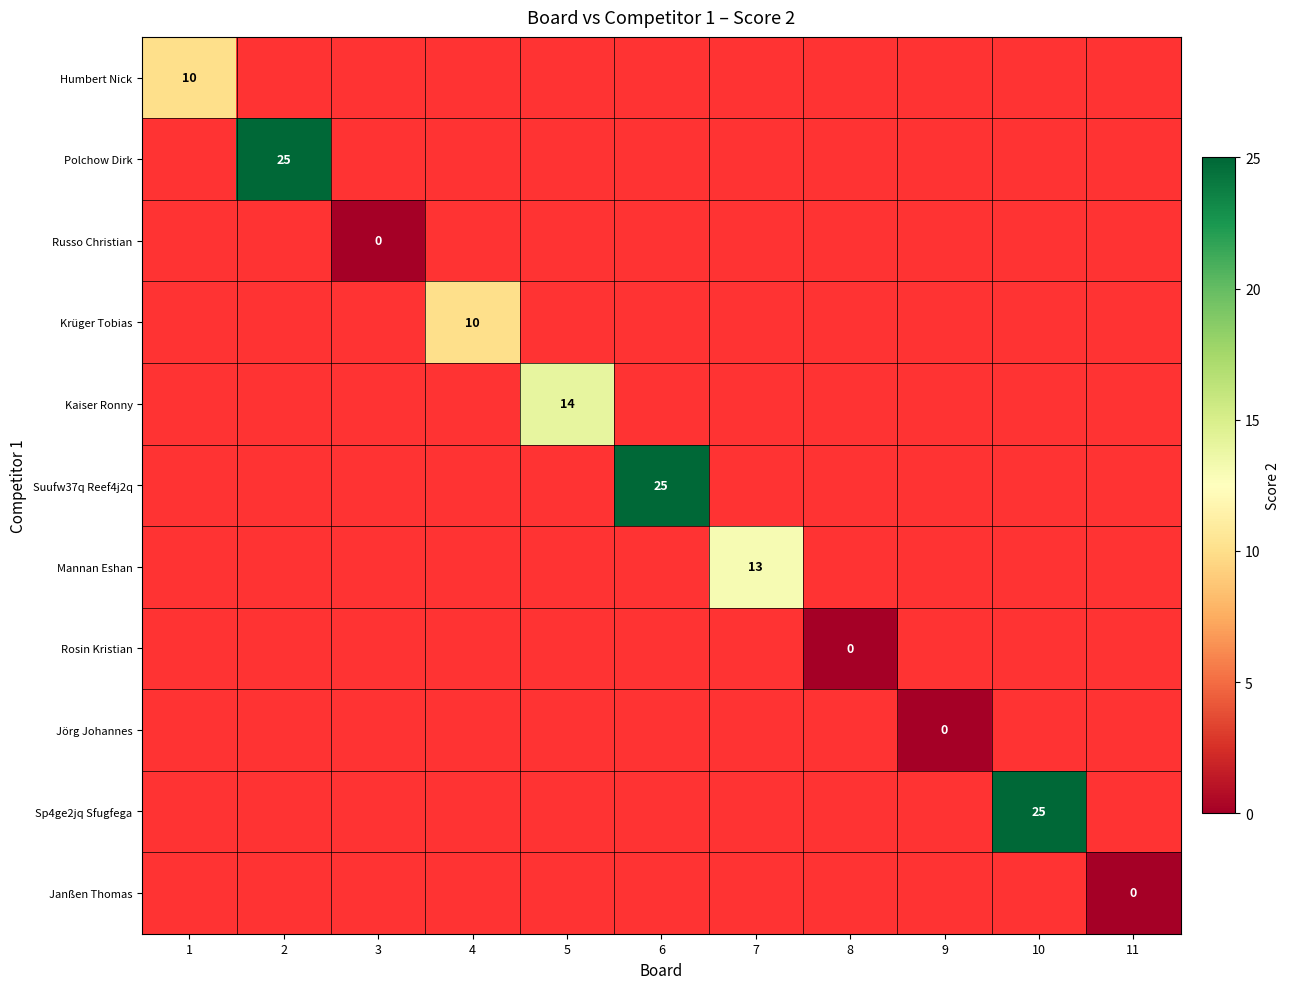

List the series in order of their peak value, lowest first.

Russo Christian, Rosin Kristian, Jörg Johannes, Janßen Thomas, Humbert Nick, Krüger Tobias, Mannan Eshan, Kaiser Ronny, Polchow Dirk, Suufw37q Reef4j2q, Sp4ge2jq Sfugfega